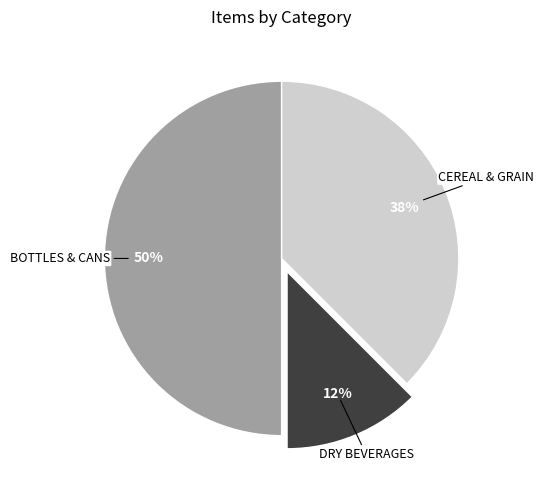

To the nearest percent, what is the average slice percentage?

33%